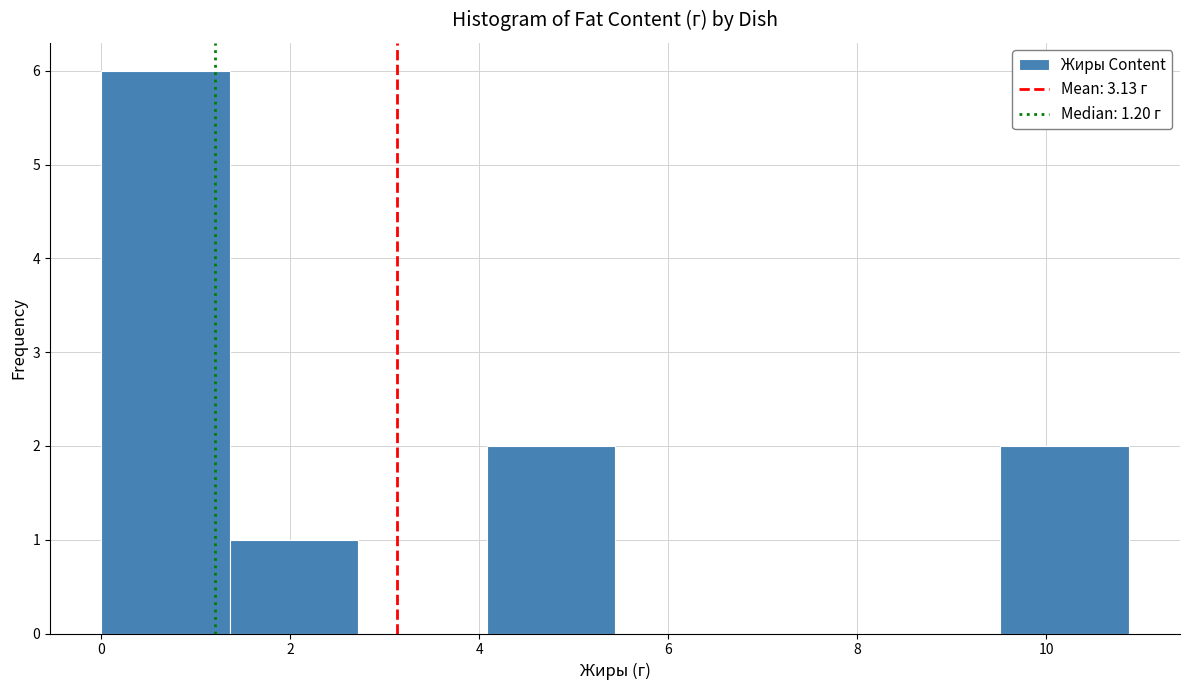

How tall is the bar that spans 0.0 to 1.4 on the x-axis? Neither the bar edges nor the heights are printed on the chart, so give them approximately, as read against the axes.

6